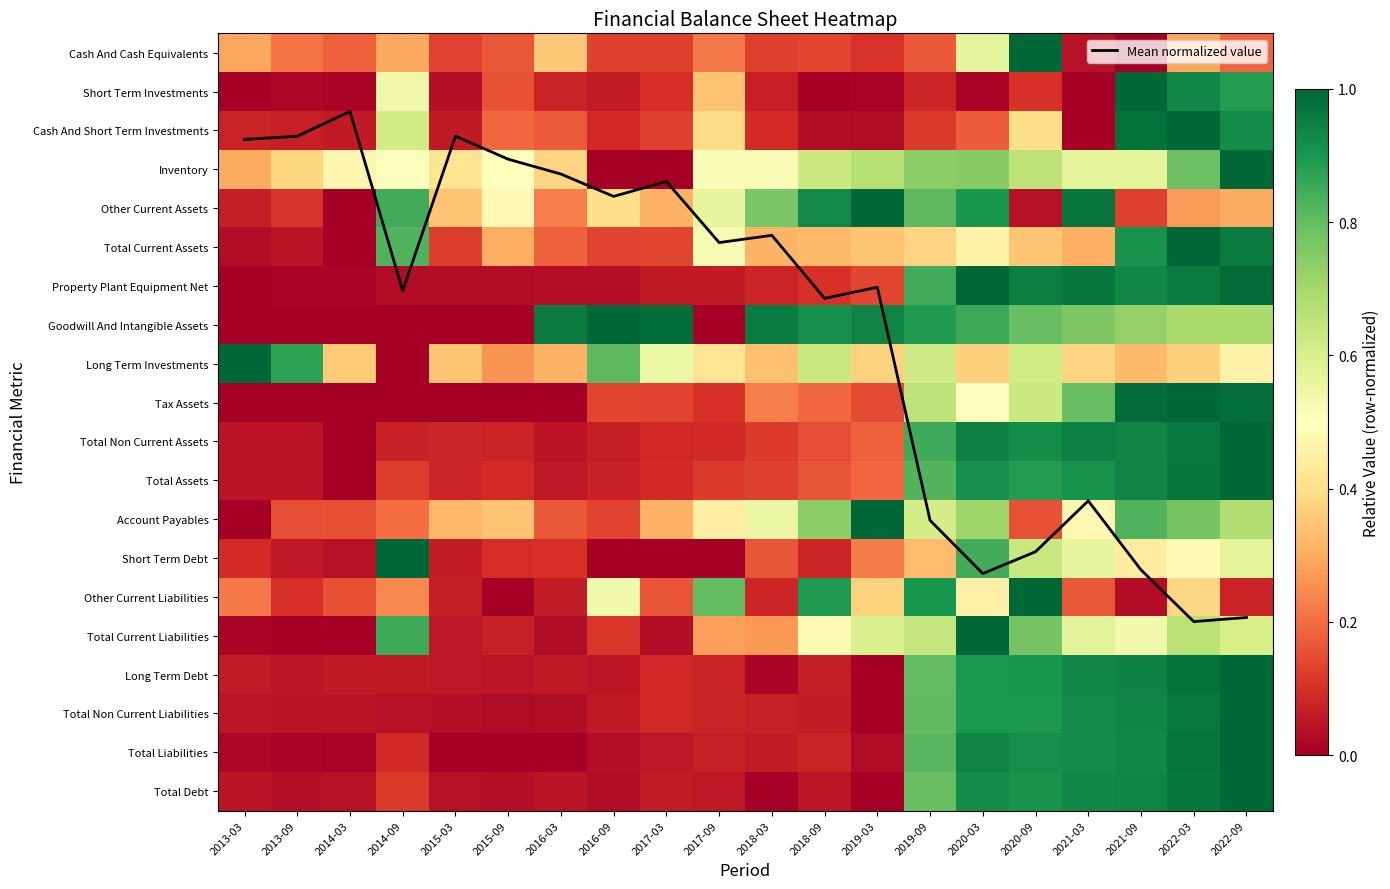

What value does the Other Current Assets series have at 2018-03?

0.8